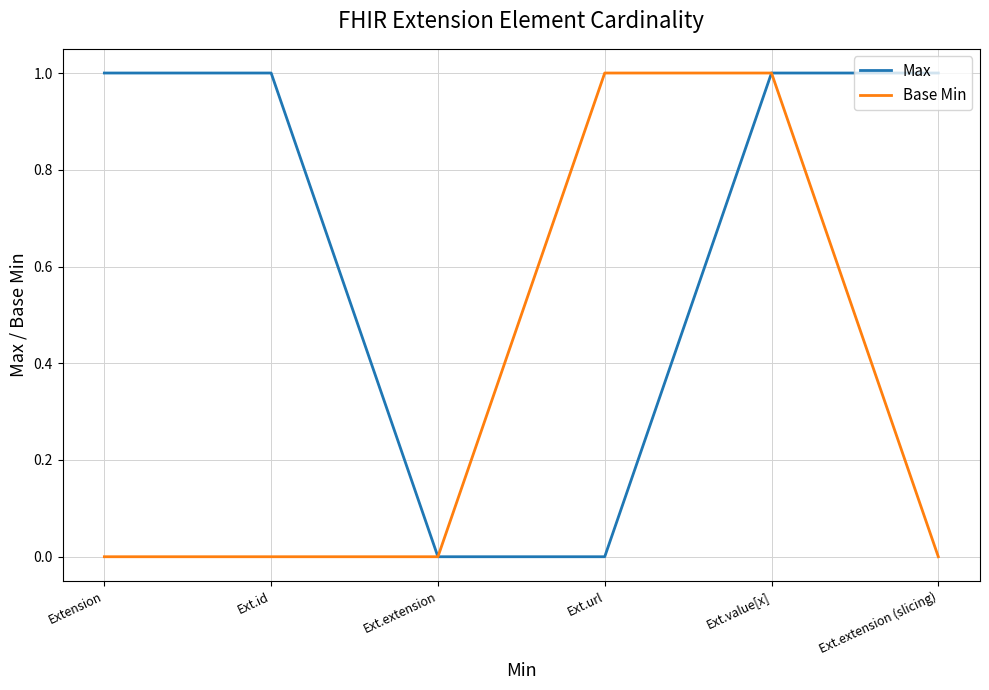

Which series has the largest total across all categories?

Max